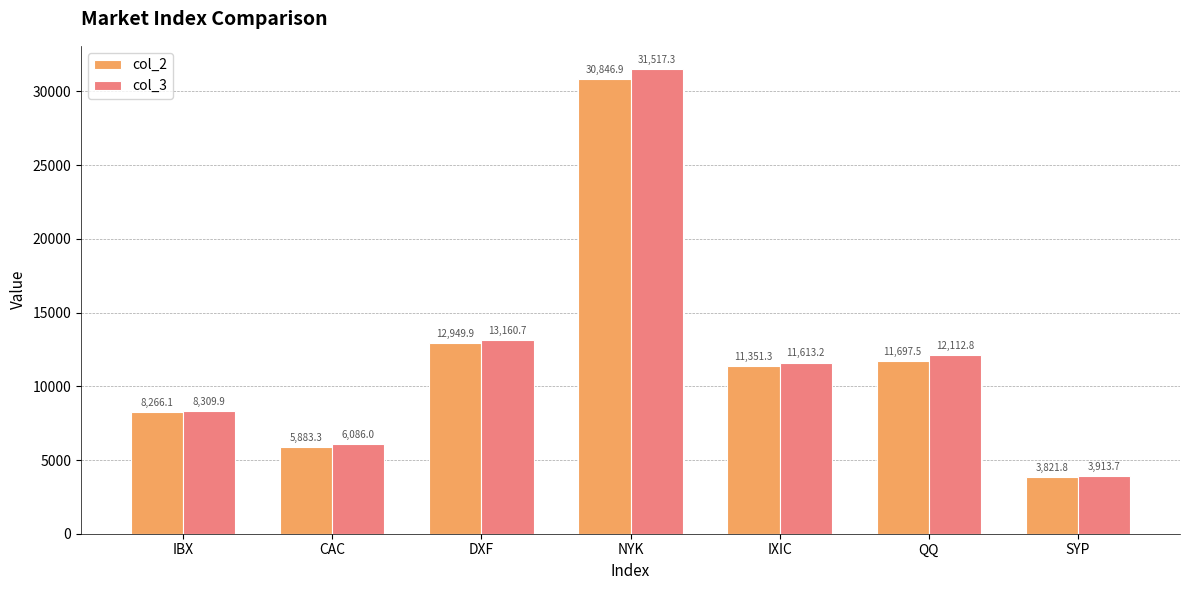

List the series in order of their peak value, highest first.

col_3, col_2